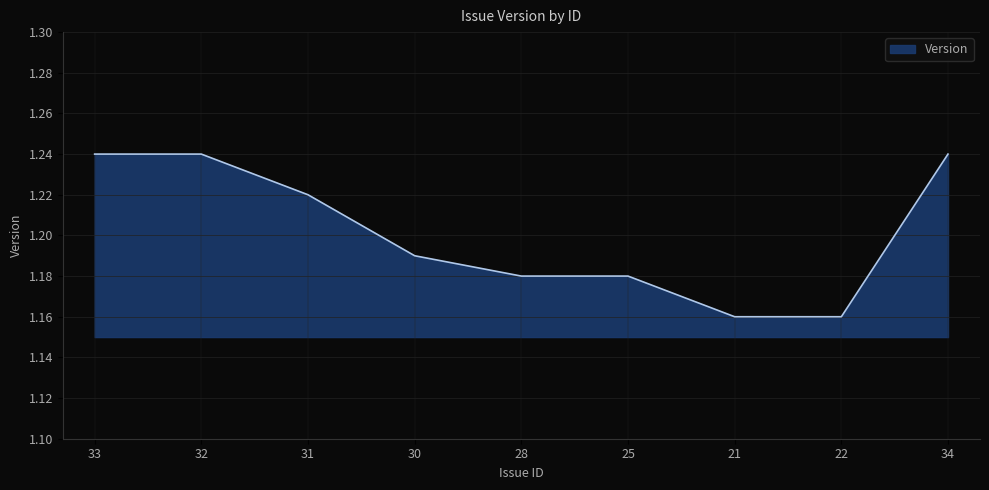

True or false: the data shows 0.6 at 25.

False